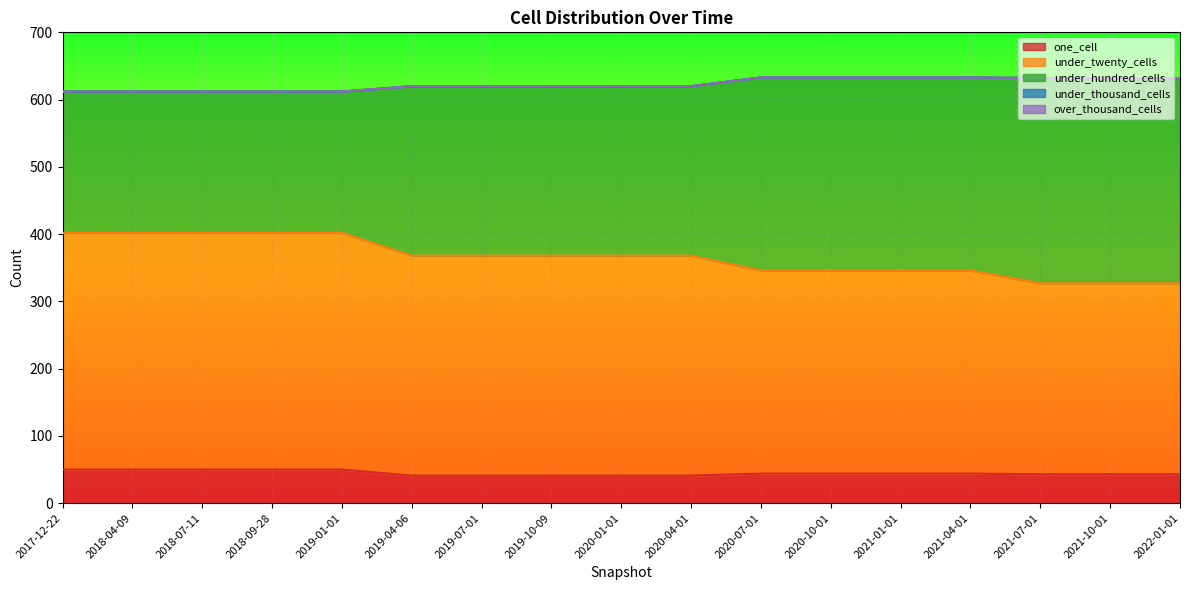

What position from the right is 2022-01-01?

1